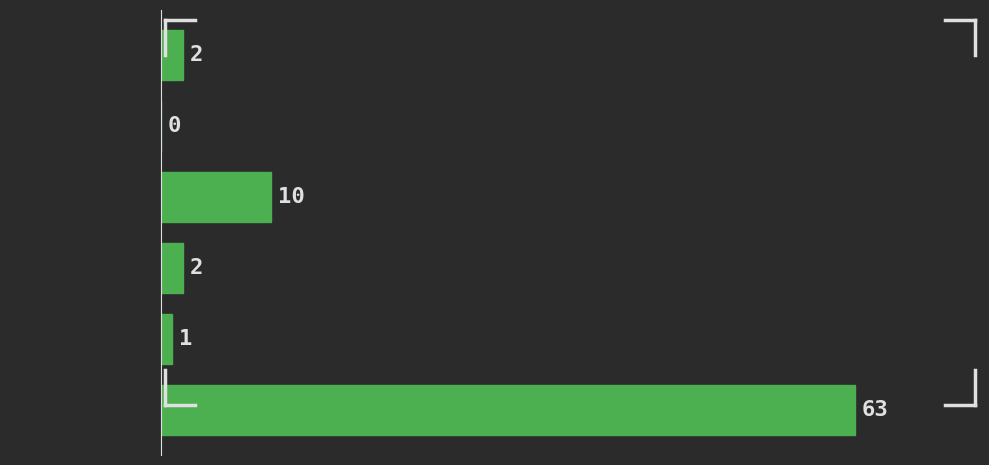

Reading bottom to top, extract all data points from this chart.

[0.0, 6.3)=63	[6.3, 12.7)=1	[12.7, 19.0)=2	[19.0, 25.3)=10	[25.3, 31.7)=0	[31.7, 38.0)=2